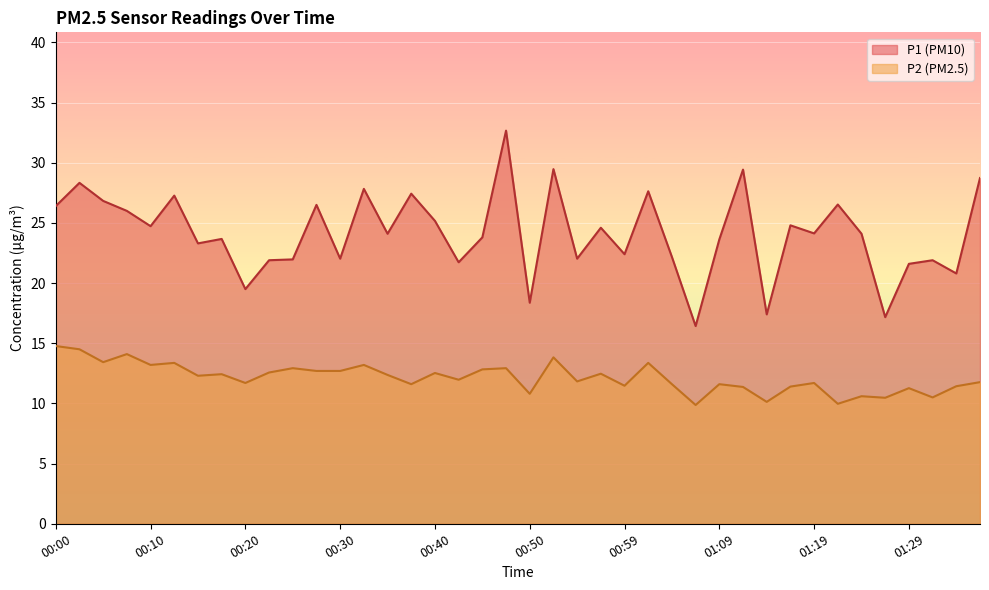

What is the total value across all series at 01:12?

40.8